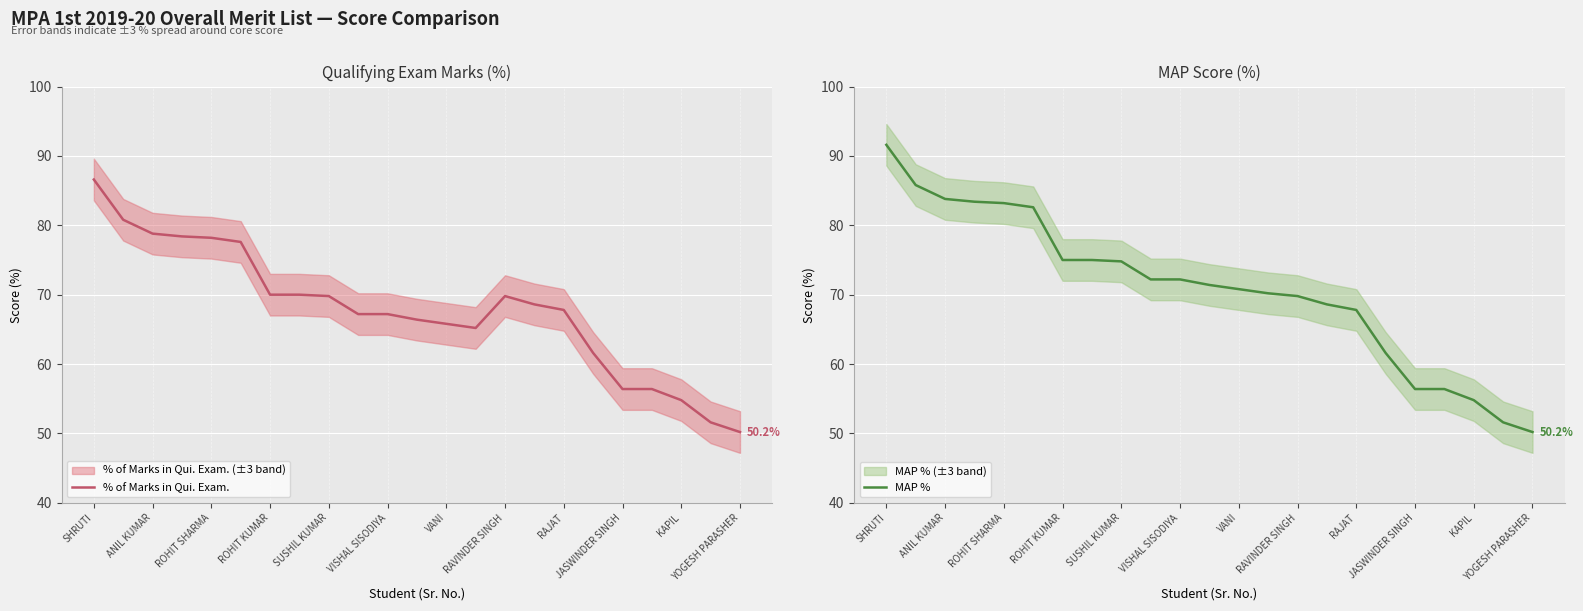

True or false: MAP % and % of Marks in Qui. Exam. cross at least once.

False